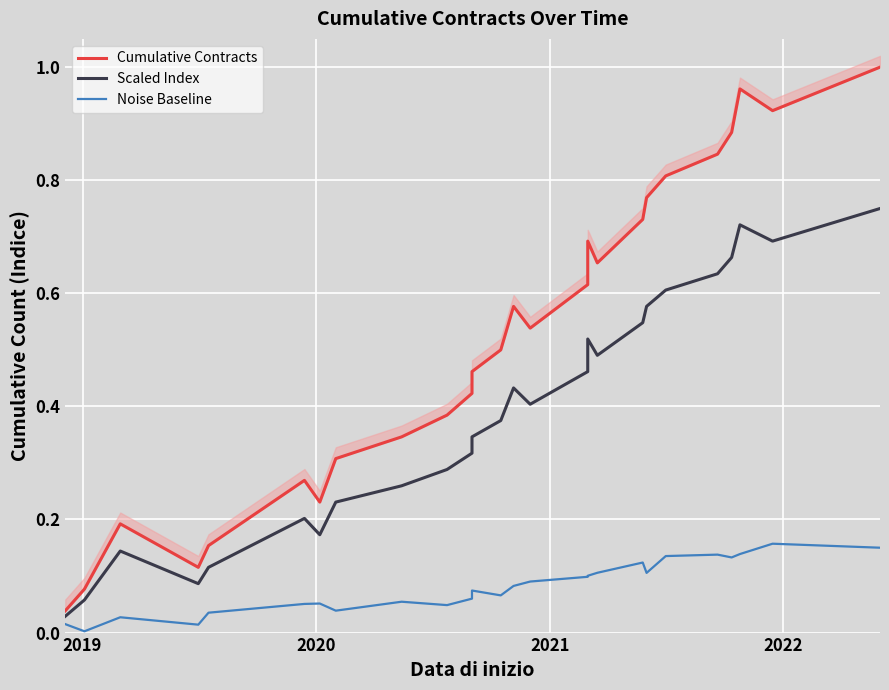

What is the difference between the maximum and second lowest values in the Cumulative Contracts series?

0.9